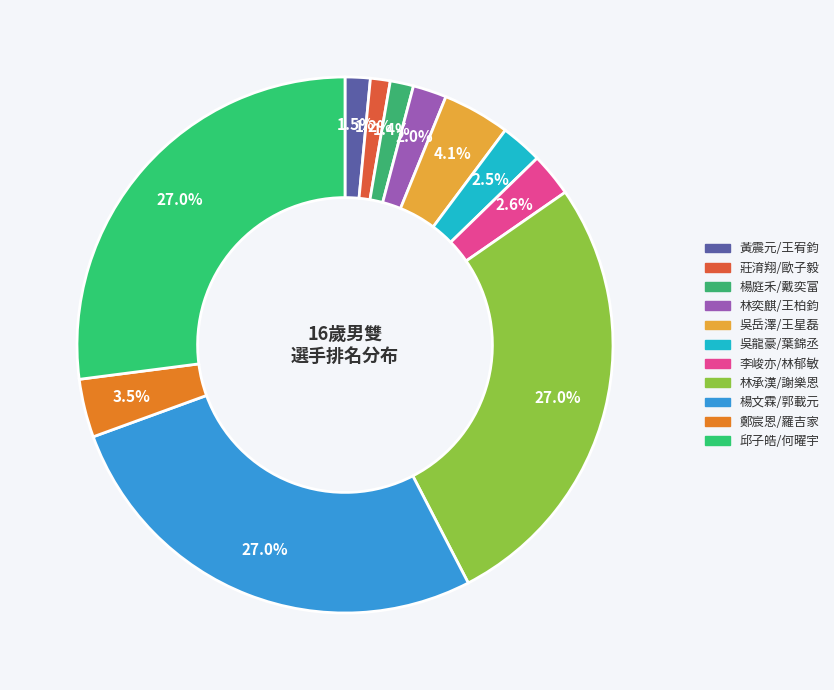

What is the change in value from 莊淯翔/歐子毅 to 楊庭禾/戴奕富?

+8